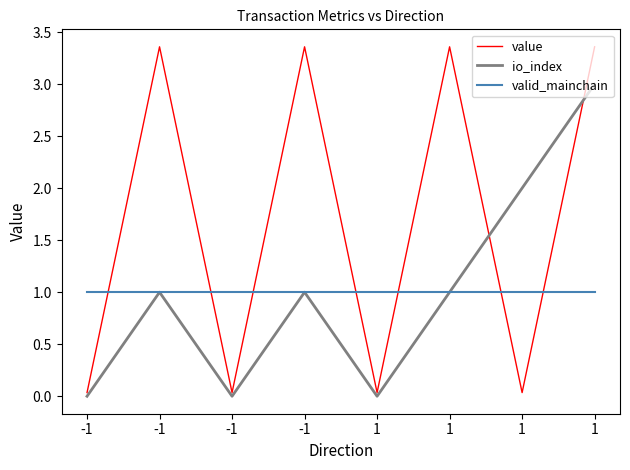

Rank the categories by value value from lowest to highest.

-1, -1, 1, 1, -1, -1, 1, 1